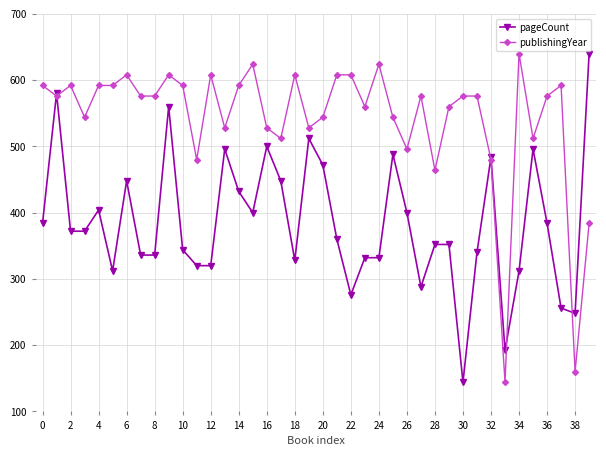

What is the value of the pageCount point at the 9th from the left?

336